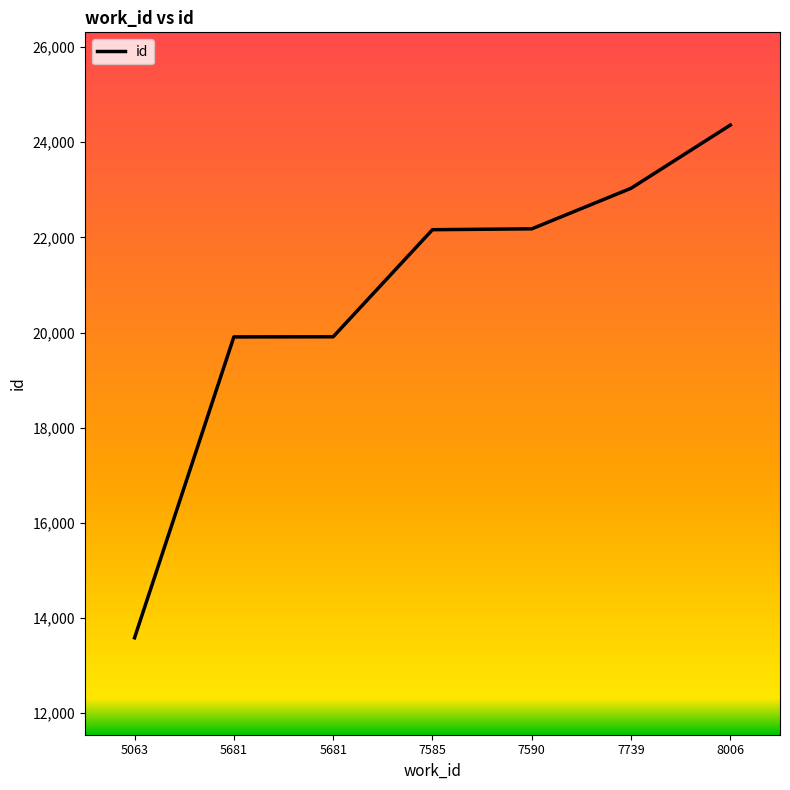

Which category has the lowest value across all series?

5063